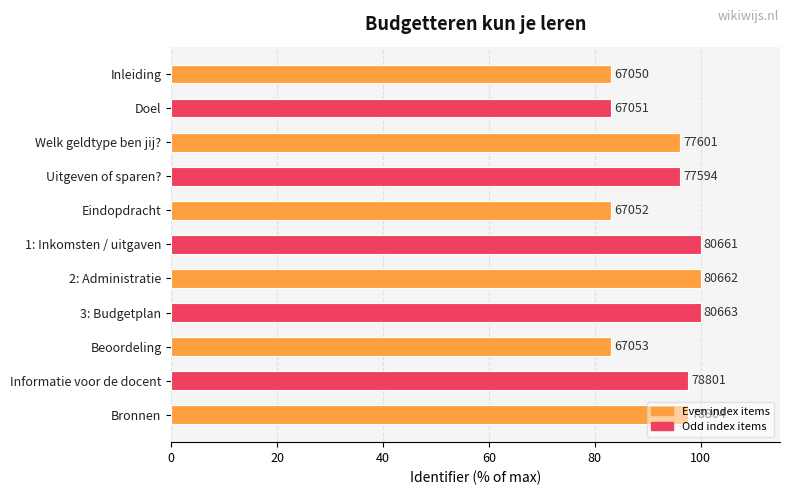

Are the bars horizontal?

Yes